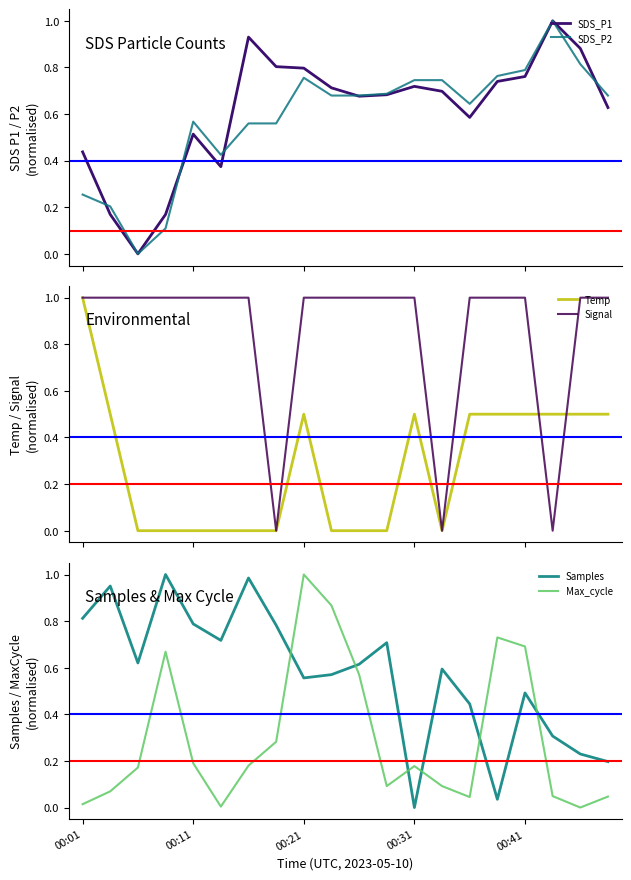

What is the highest value of the Signal series?

1.0